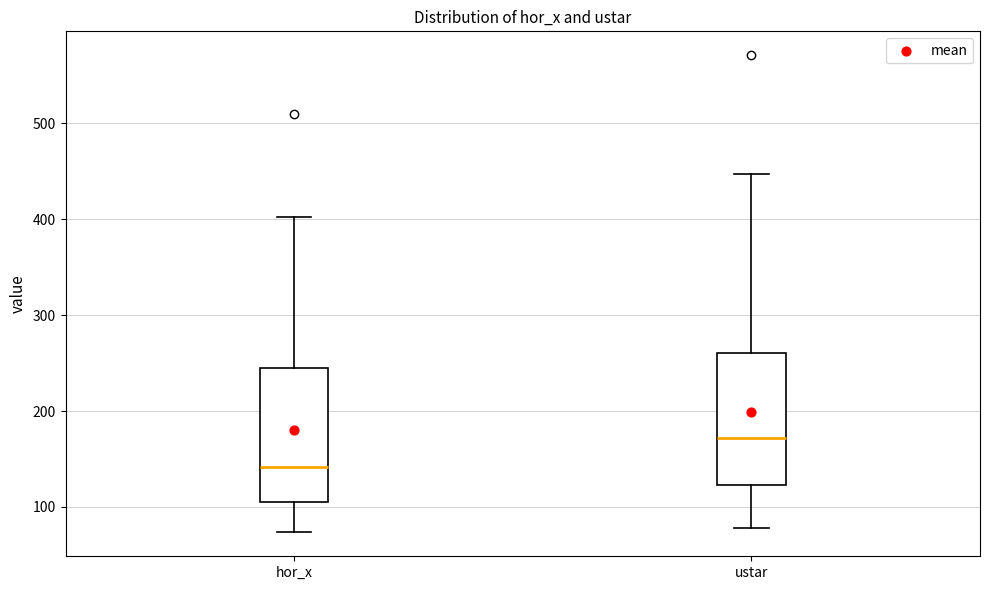

Reading left to right, read every box against the y-axis: the position of its median line, the range the box covers, and the ends of its whiskers. The values are not printed on the chart, so give them approximately, as read against the axis.

hor_x: median 140, box 110 to 240, whiskers 70 to 400
ustar: median 170, box 120 to 260, whiskers 80 to 450